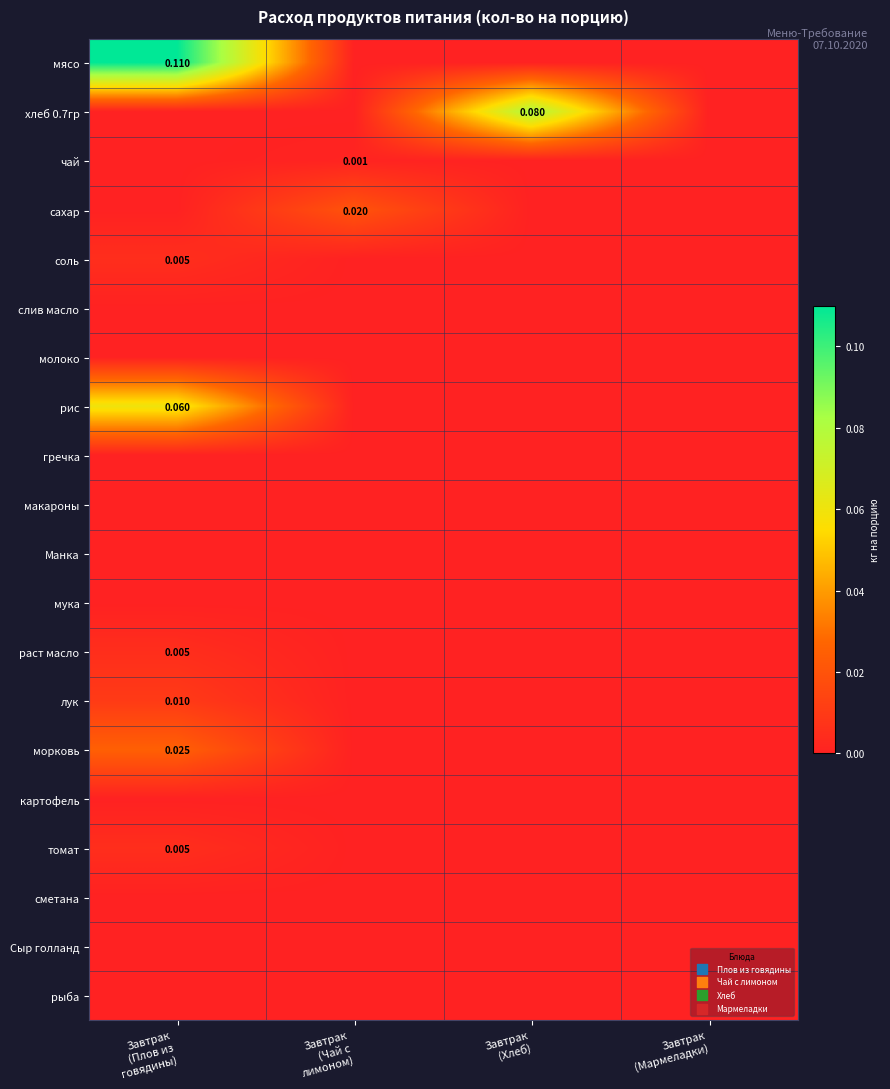

Between Завтрак
(Хлеб) and Завтрак
(Плов из
говядины), which is larger?

Завтрак
(Плов из
говядины)